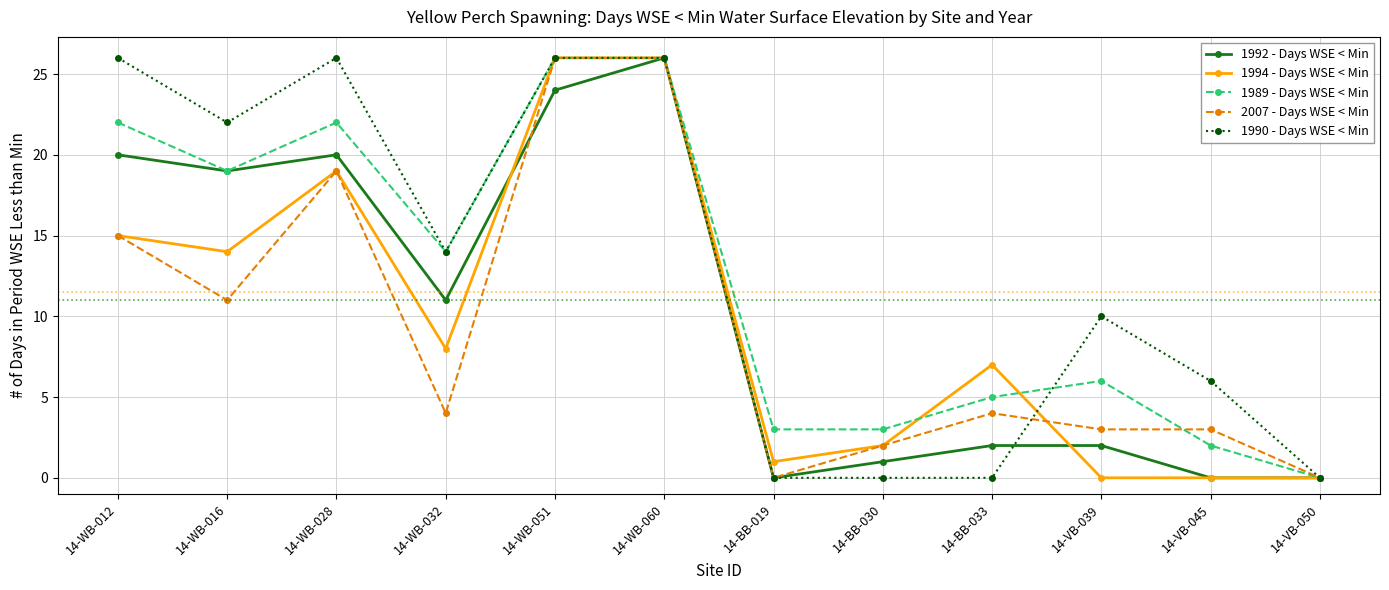

What is the highest value of the 1994 - Days WSE < Min series?

26